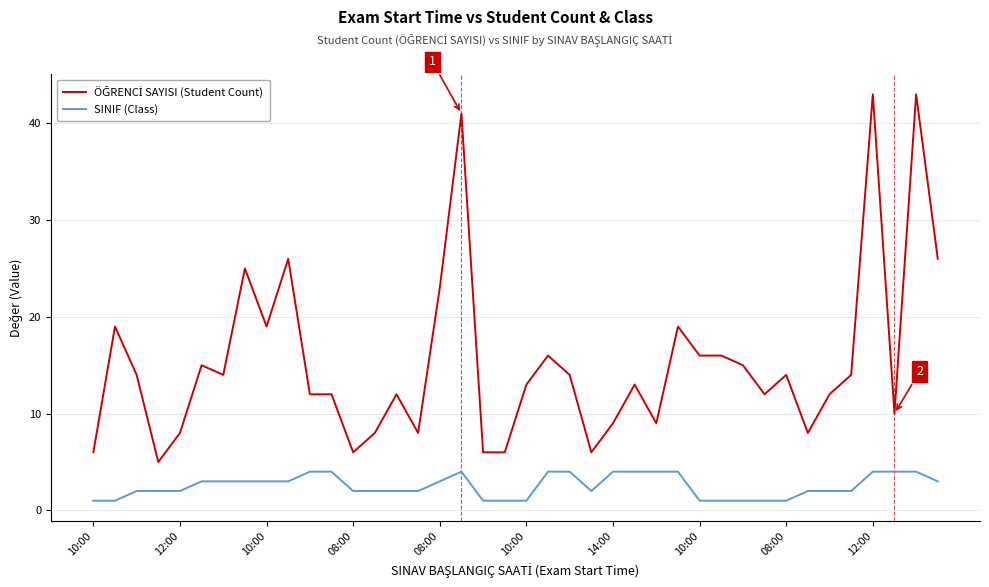

What is the highest value of the SINIF (Class) series?

4